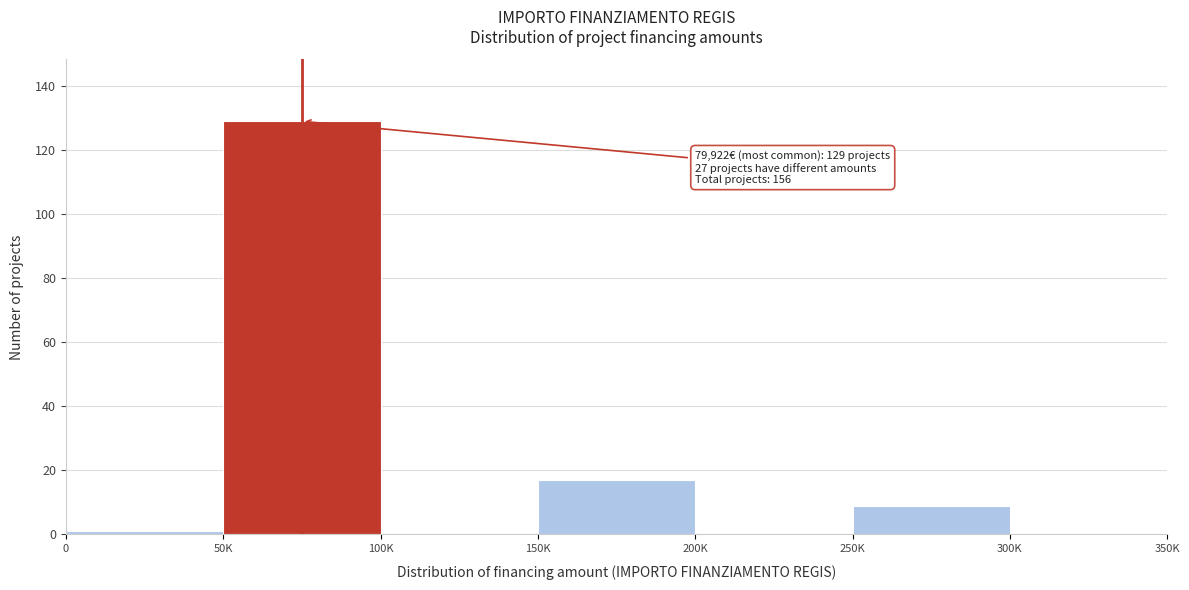

Reading left to right, extract all data points from this chart.

0=1	50K=129	100K=0	150K=17	200K=0	250K=9	300K=0